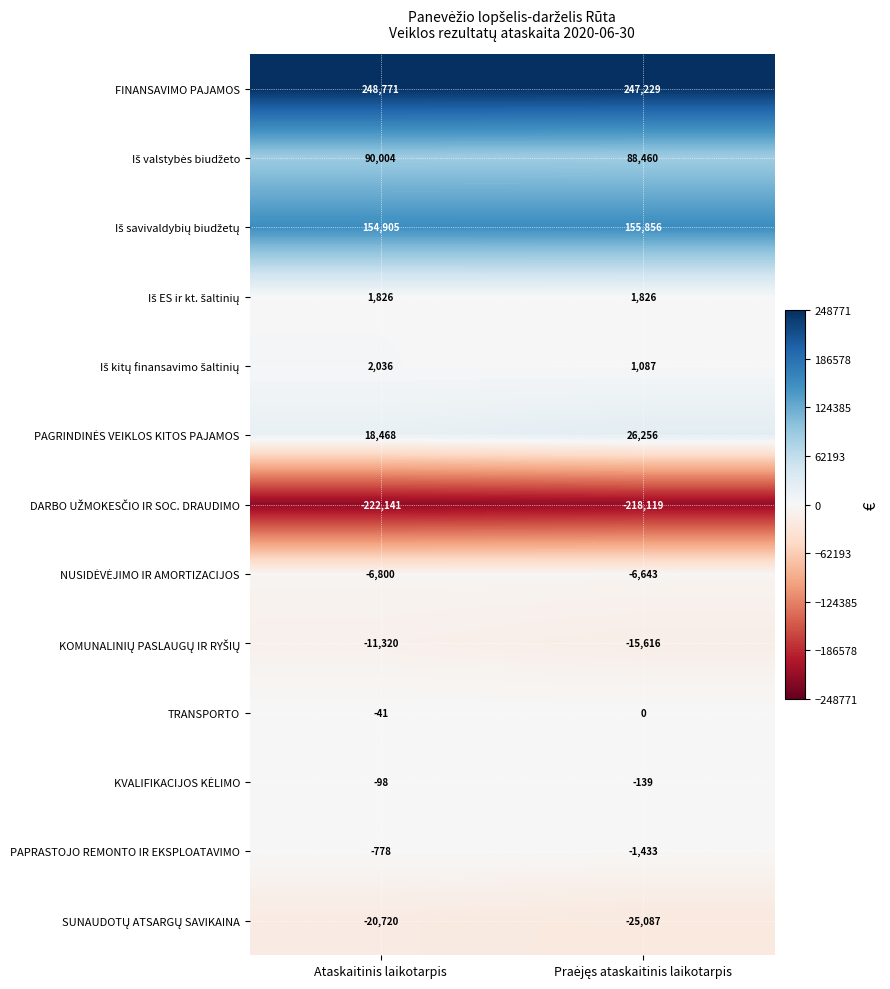

Which category has the lowest value across all series?

Ataskaitinis laikotarpis